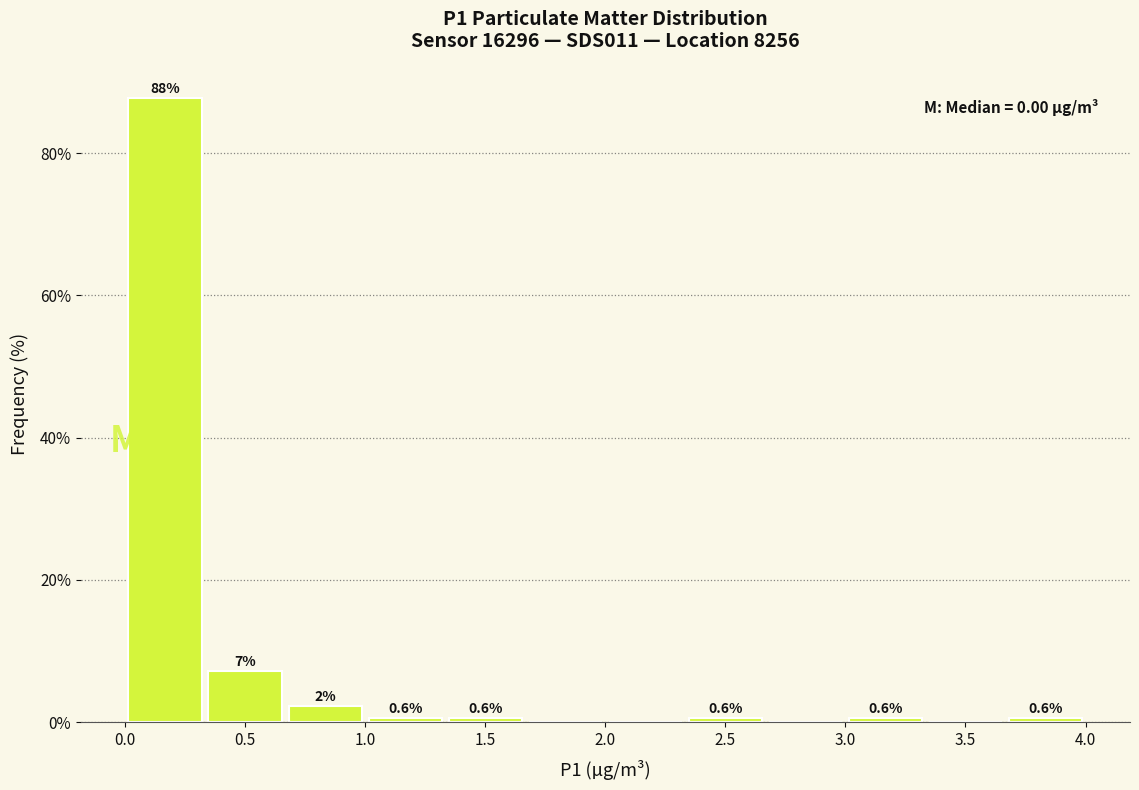

Which range on the x-axis has the tallest bar?

0.00 to 0.35